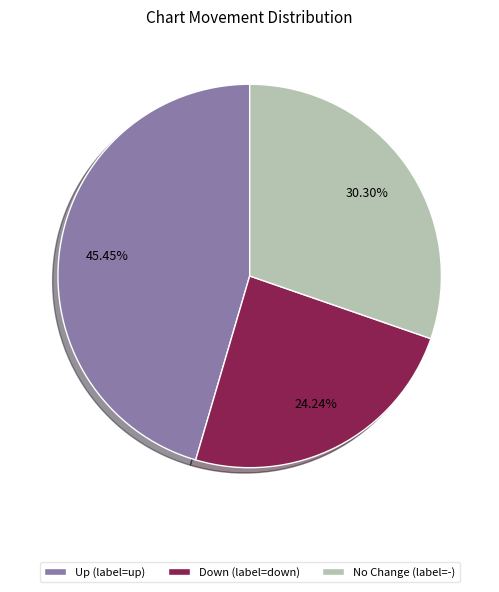

Is there any slice that represents more than half of the pie?

No